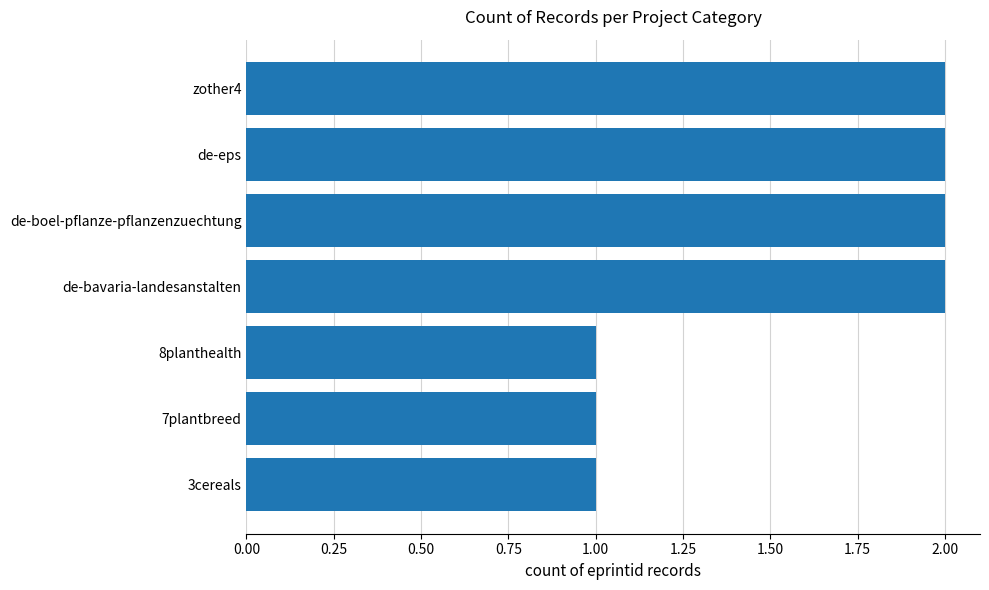

Is it true that the value at zother4 is 2?

True